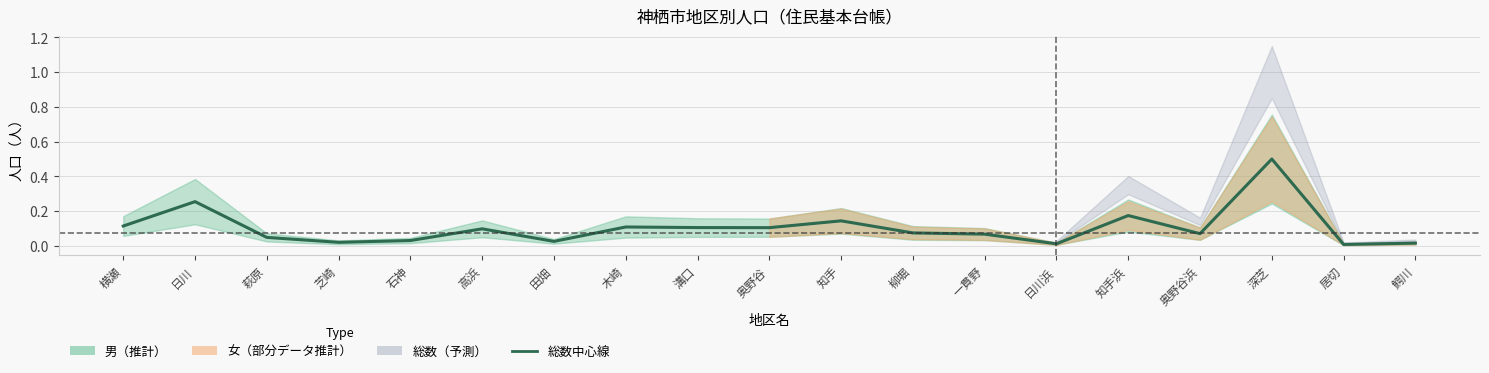

At which label is the value closest to 0?

居切